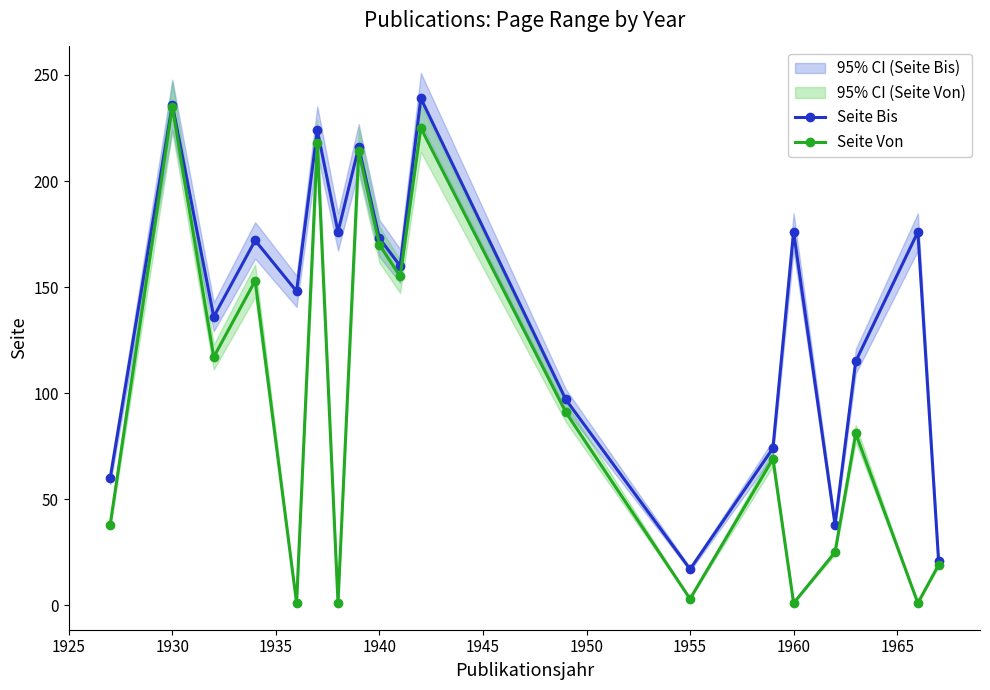

True or false: Seite Von has more than 2 interior local peaks.

True